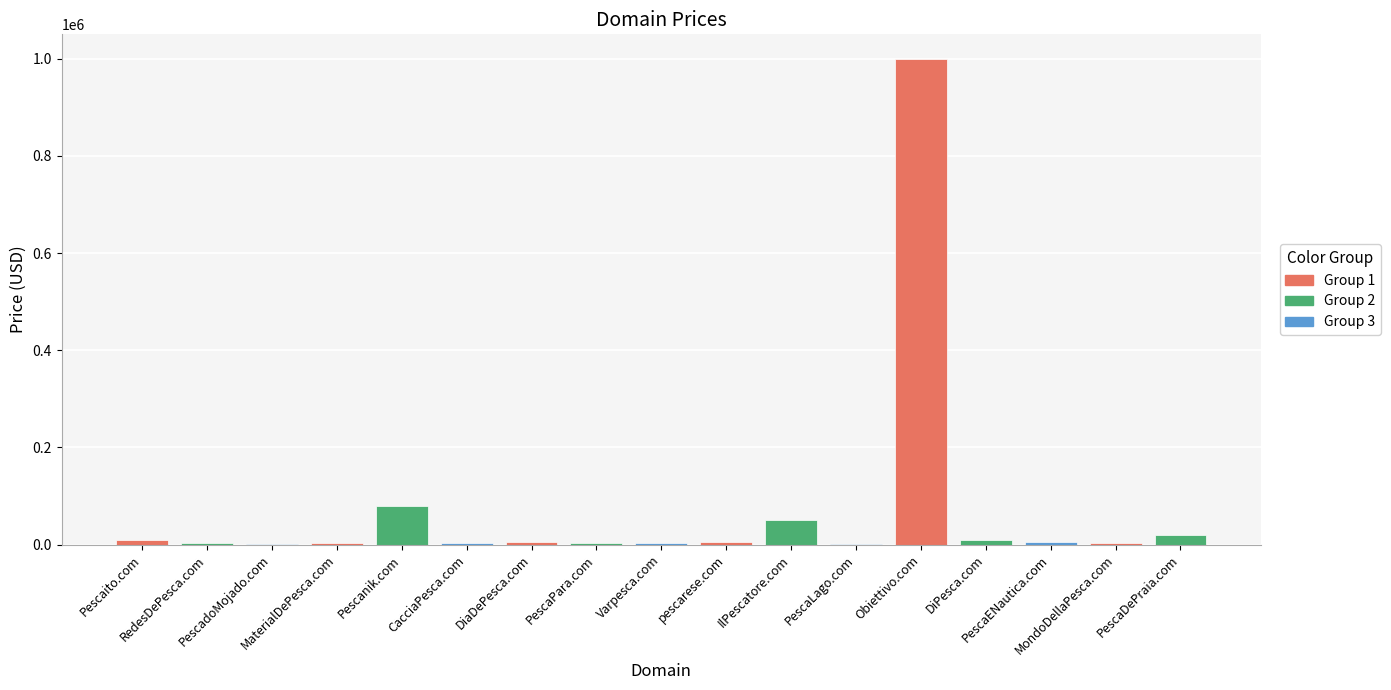

What is the sum of all values?

1204208